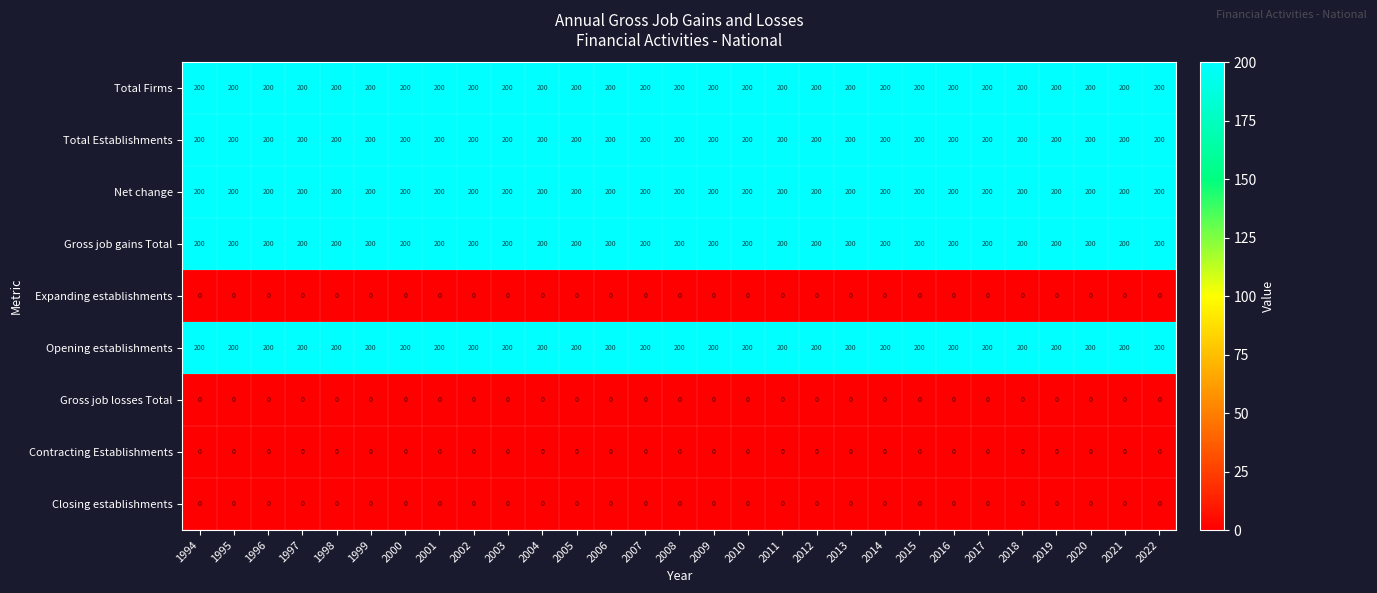

What is the difference between the highest and lowest values at 2000?

200